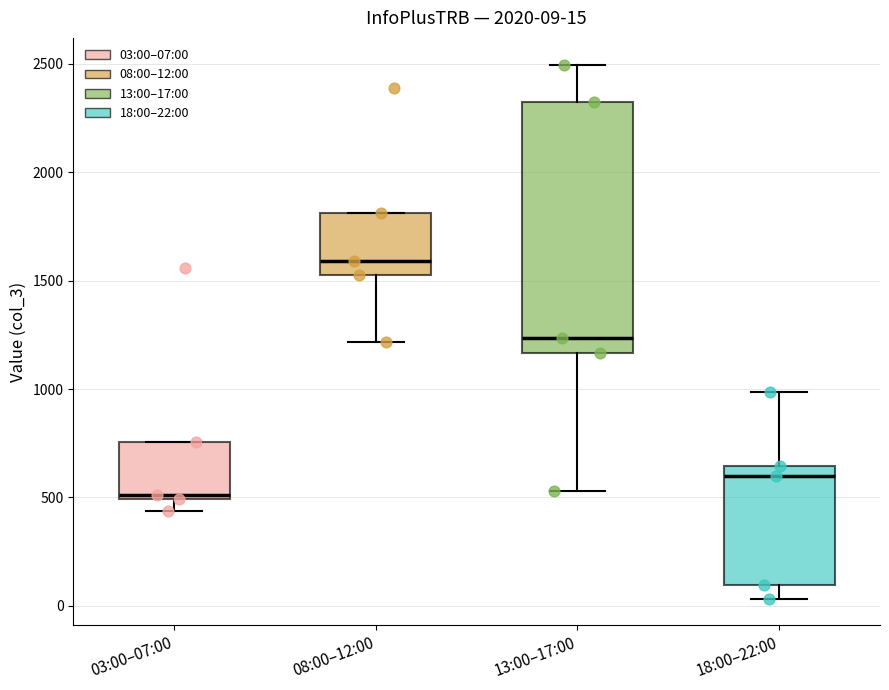

Which box's median line is the lowest?

03:00–07:00